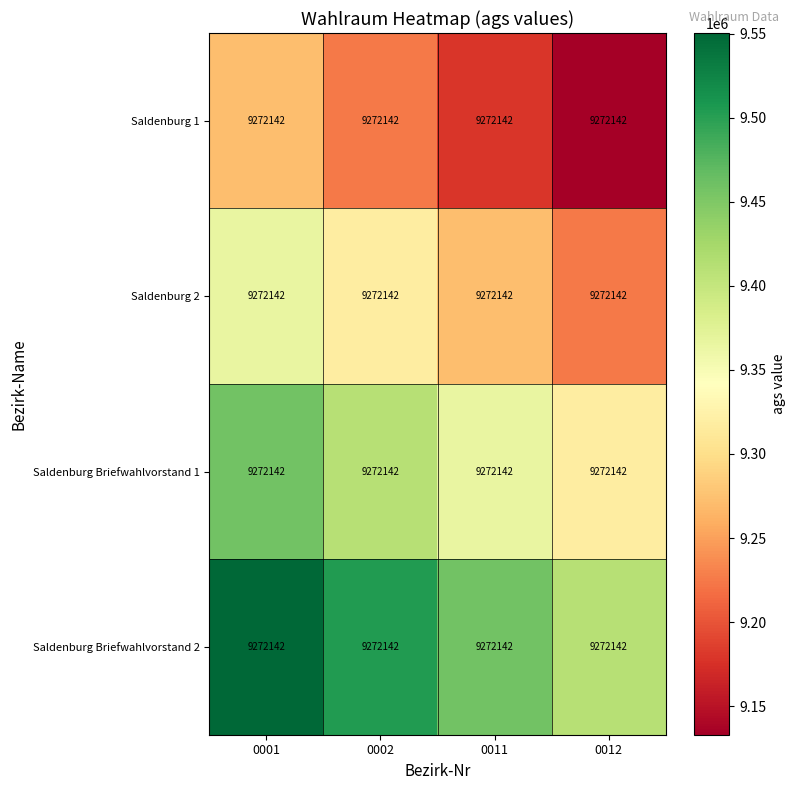

What is the difference between the highest and lowest values at 0011?

278164.3